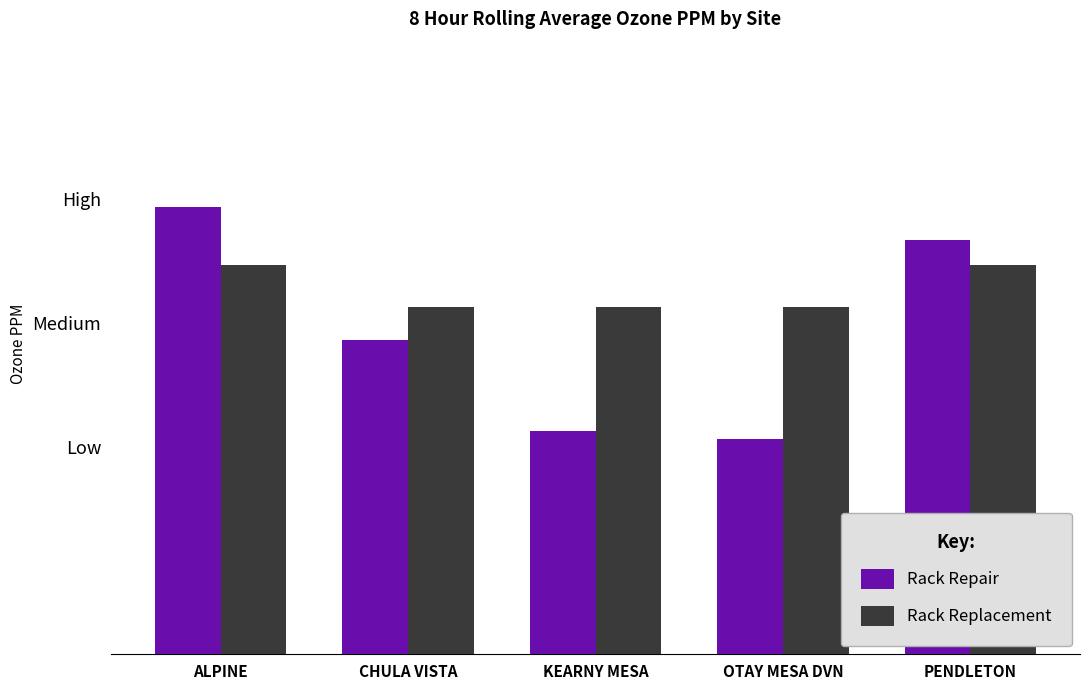

What is the label of the 5th bar from the left?

PENDLETON